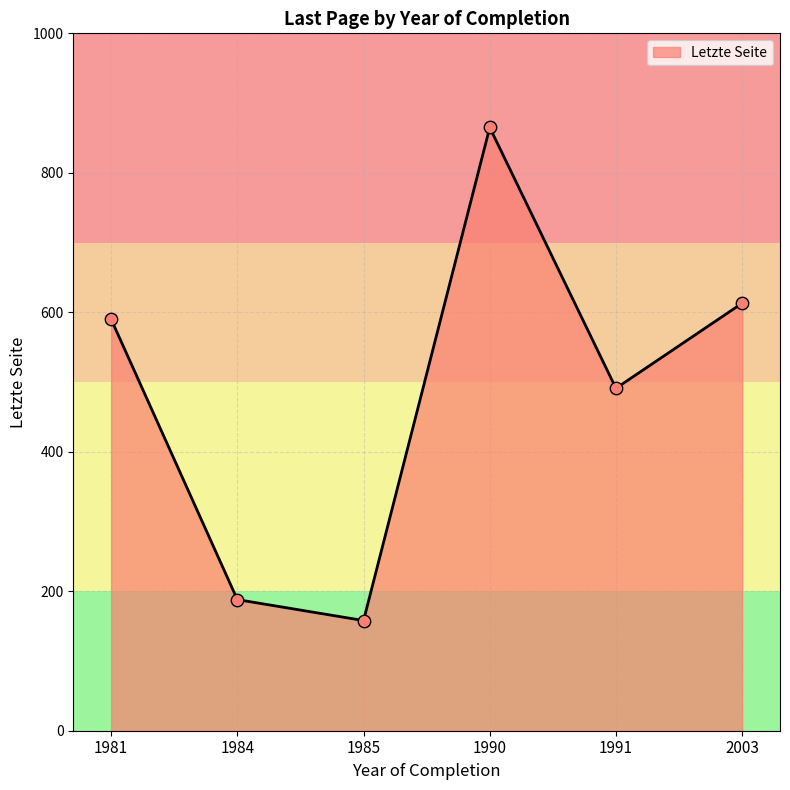

What is the change in value from 1990 to 1991?

-374